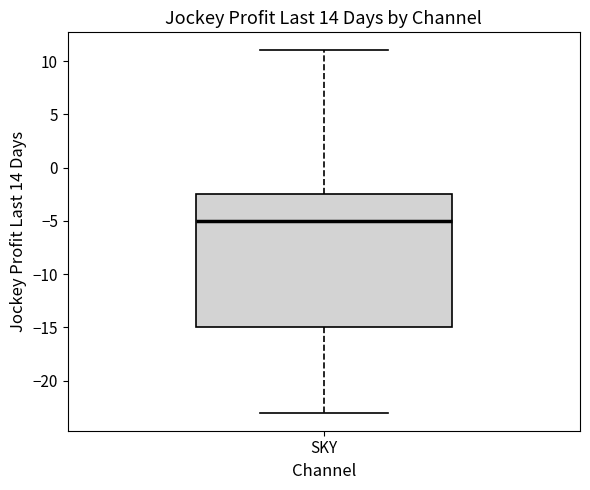

Read this box plot against the y-axis: the position of the median line, the range covered by the box, and the ends of both whiskers. The values are not printed on the chart, so give them approximately, as read against the axis.

median -5.0, box -15.0 to -2.5, whiskers -23.0 to 11.0